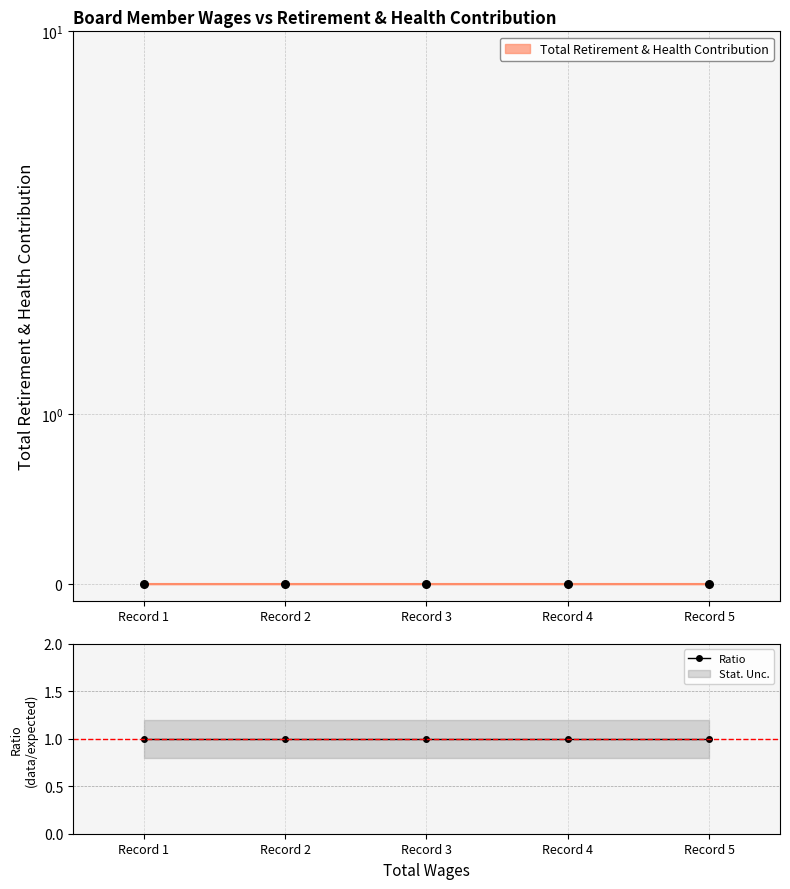

What is the total value across all series at Record 5?

1